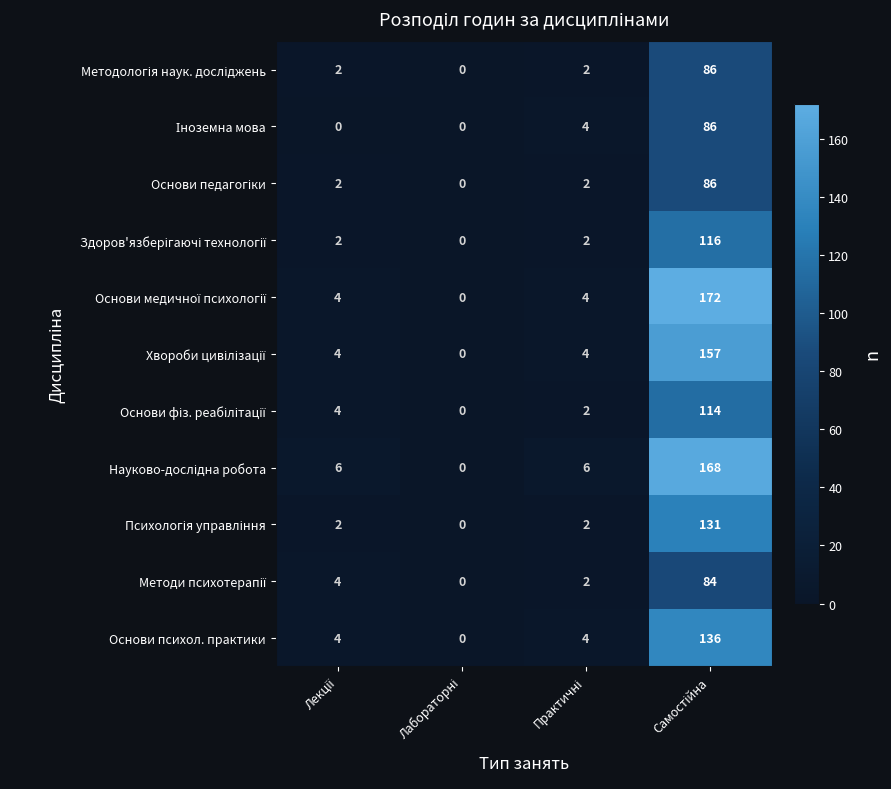

What is the difference between the maximum and second lowest values in the Основи психол. практики series?

132